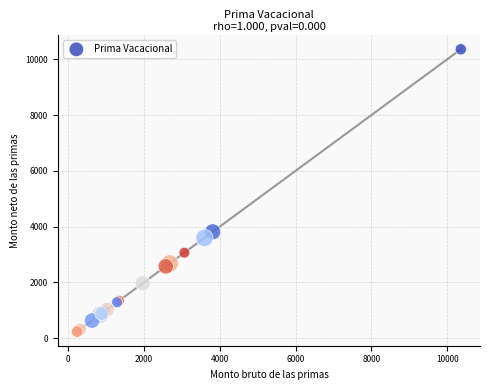

What Y value in the scatter plot is closest to 5299?

3814